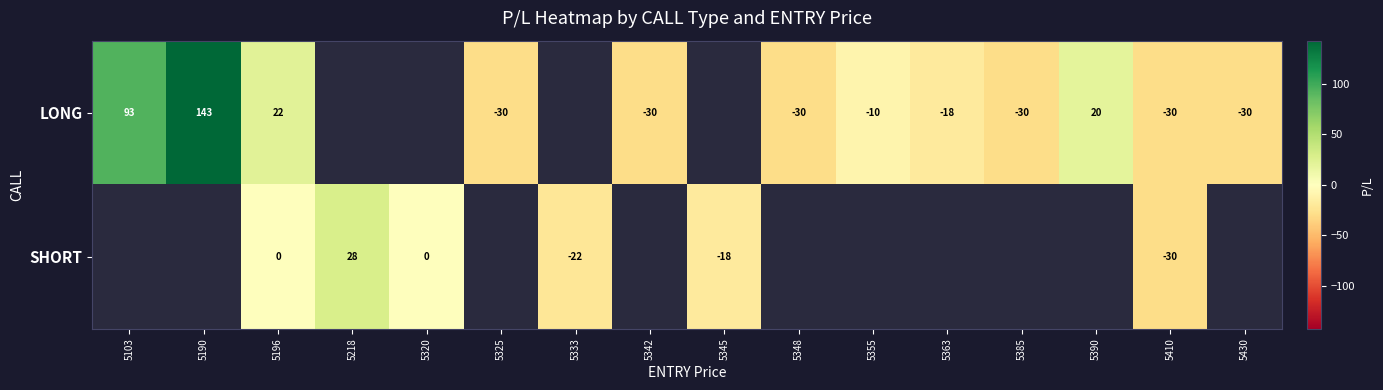

What is the greatest value displayed?

143.0